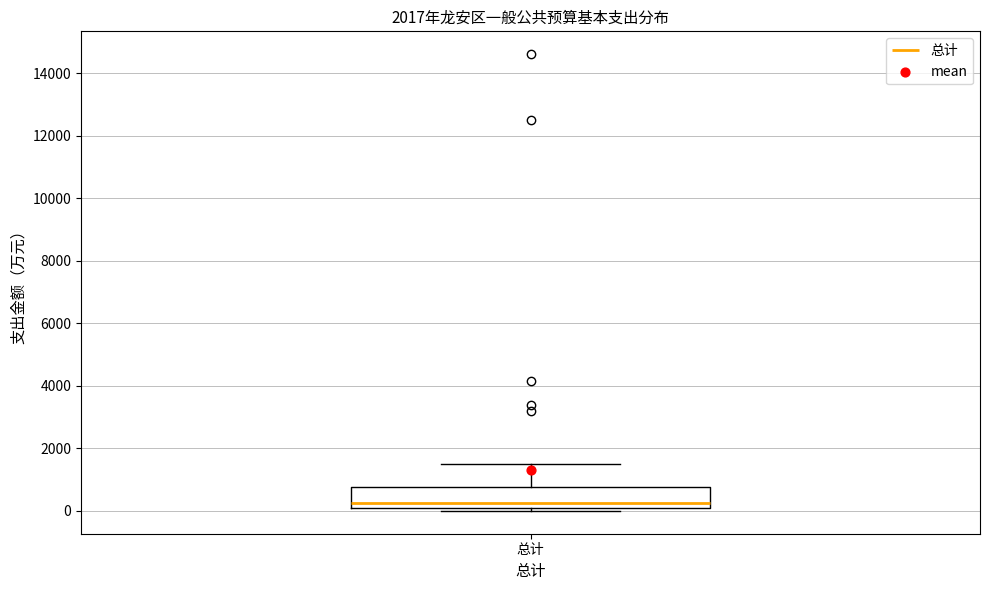

Transcribe this box plot: give where the median line is, the range the box spans, and where the two whiskers end, as read against the y-axis. The values are not printed on the chart, so give them approximately, as read against the axis.

median 200, box 0 to 800, whiskers 0 (just below the box's lower edge) to 1400